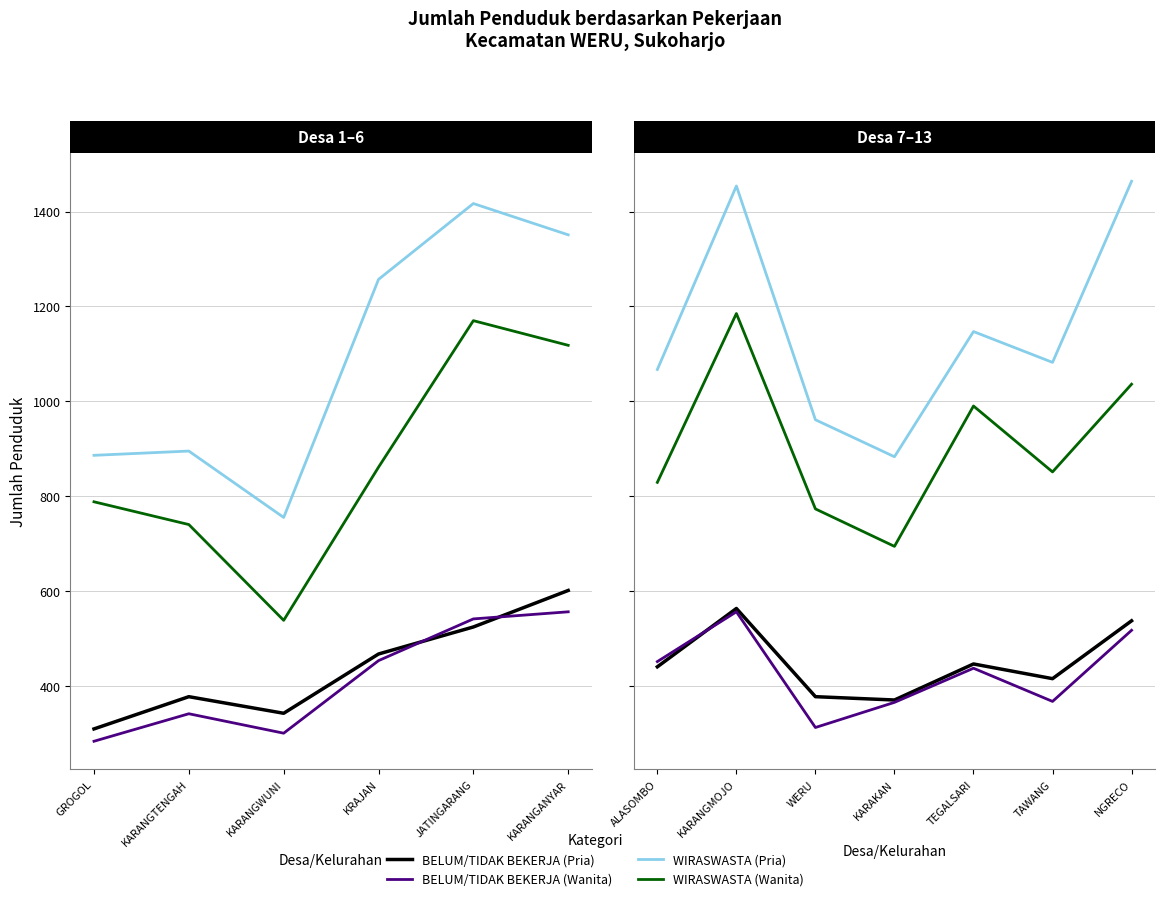

In WIRASWASTA (Pria), how many points are lower than both neighbors (excluding endpoints)?

2